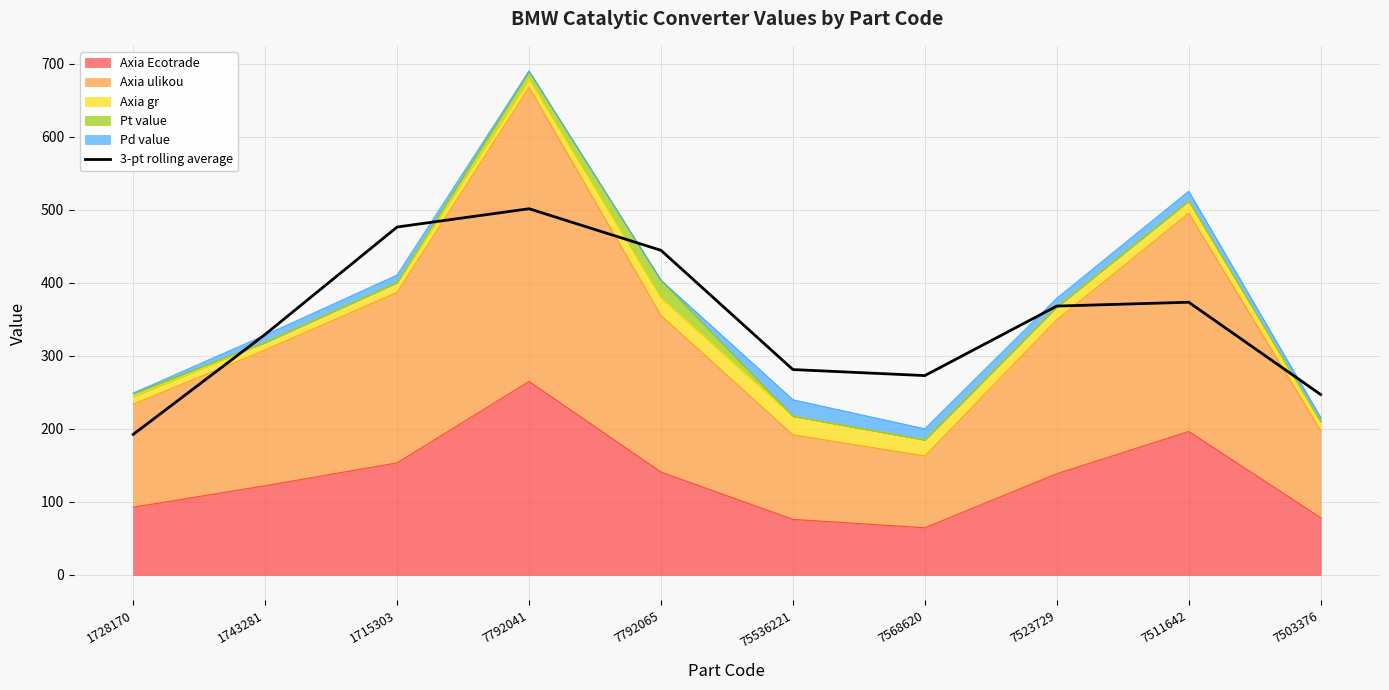

True or false: the data shows 648.7 at 7792065.

False